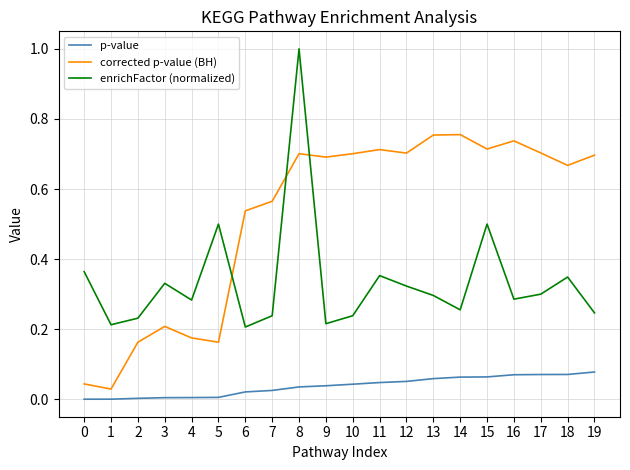

The value of corrected p-value (BH) at 9 is 0.7. True or false?

True